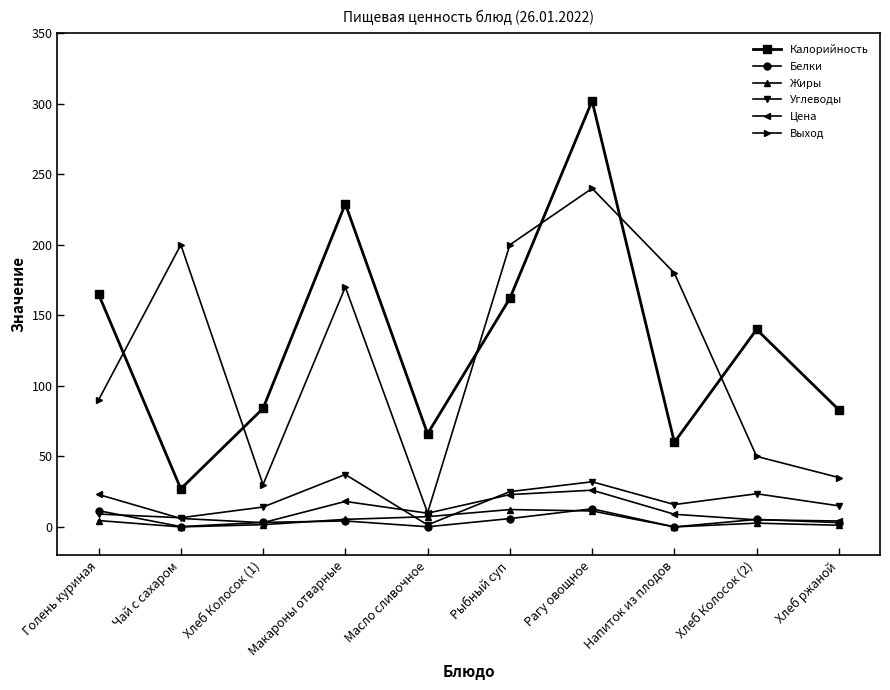

Which series changed the most between Рагу овощное and Хлеб Колосок (2)?

Выход